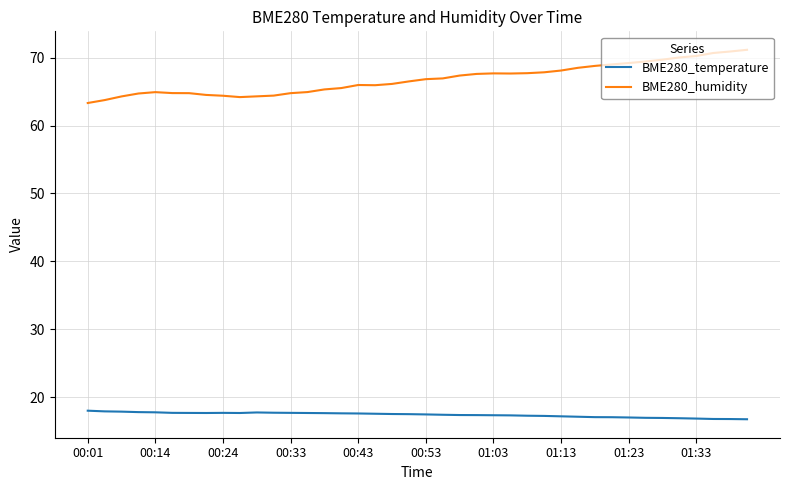

What is the minimum value shown in the chart?

16.8